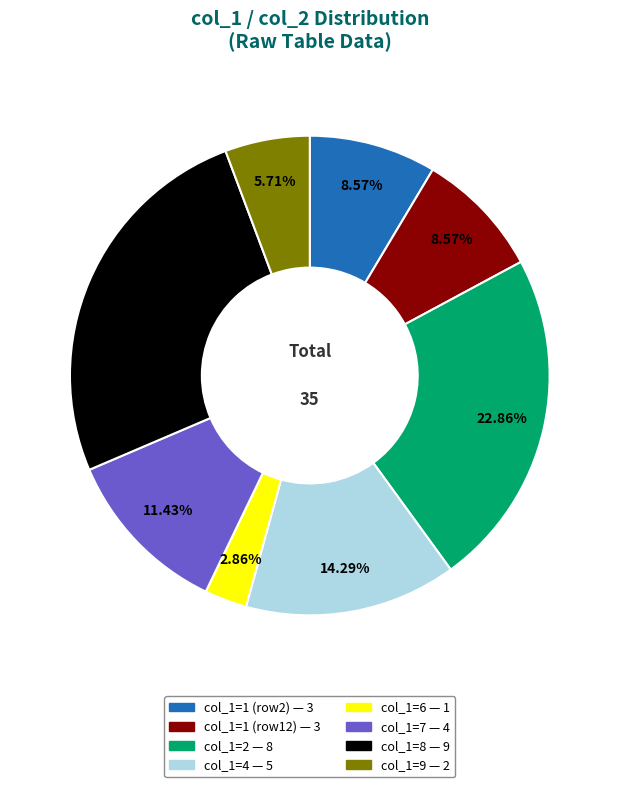

Is there a majority slice in this chart?

No